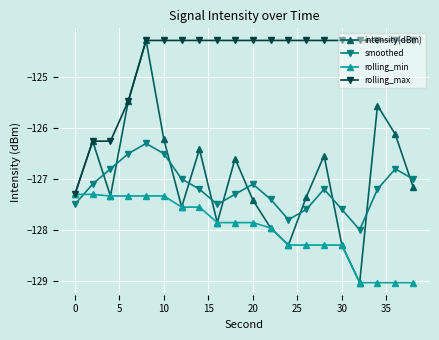

Which series has the largest range (max minus min)?

intensity(dBm)